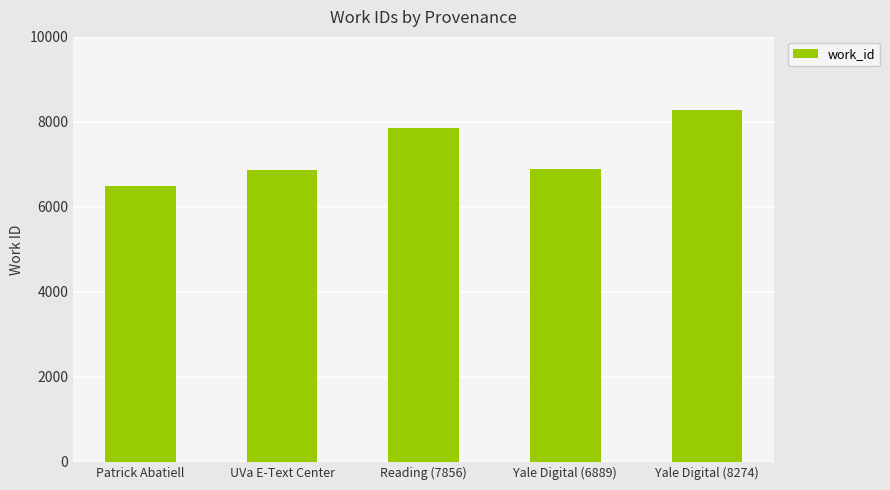

What value does the data have at Patrick Abatiell?

6499